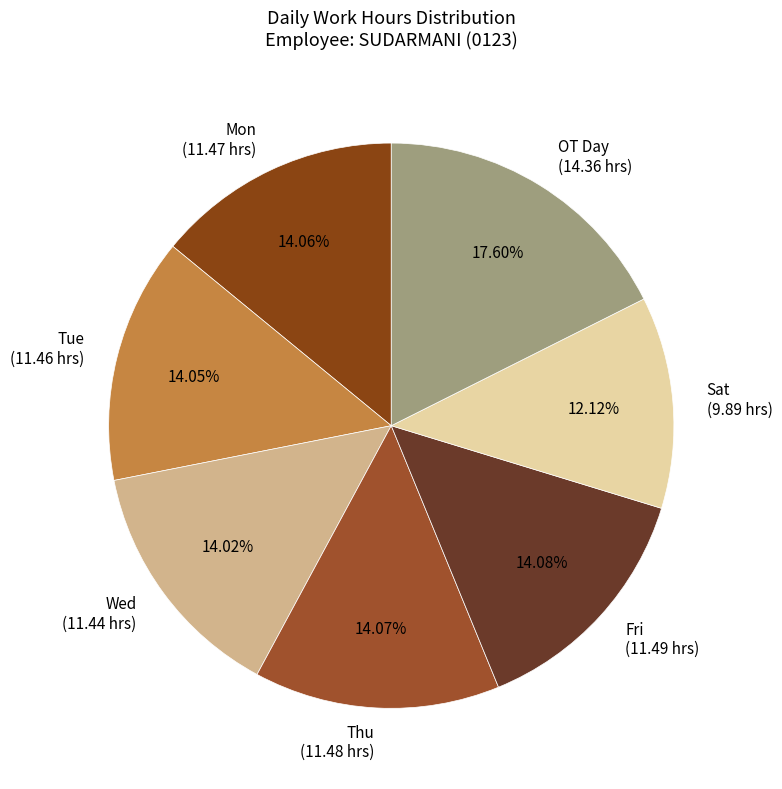

Which category has the smallest portion of the pie?

Sat